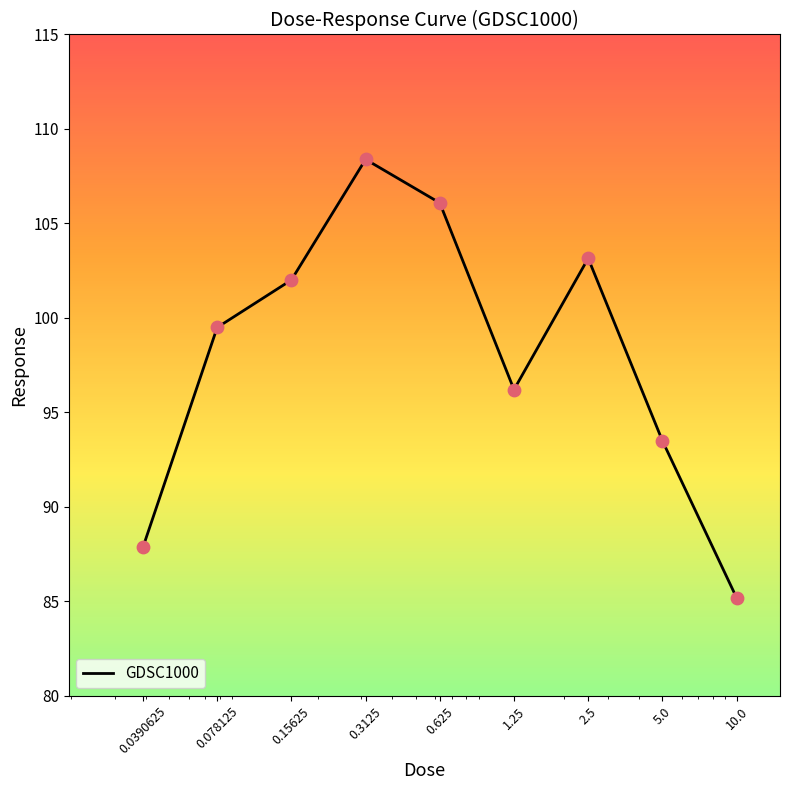

What is the greatest value displayed?

108.4